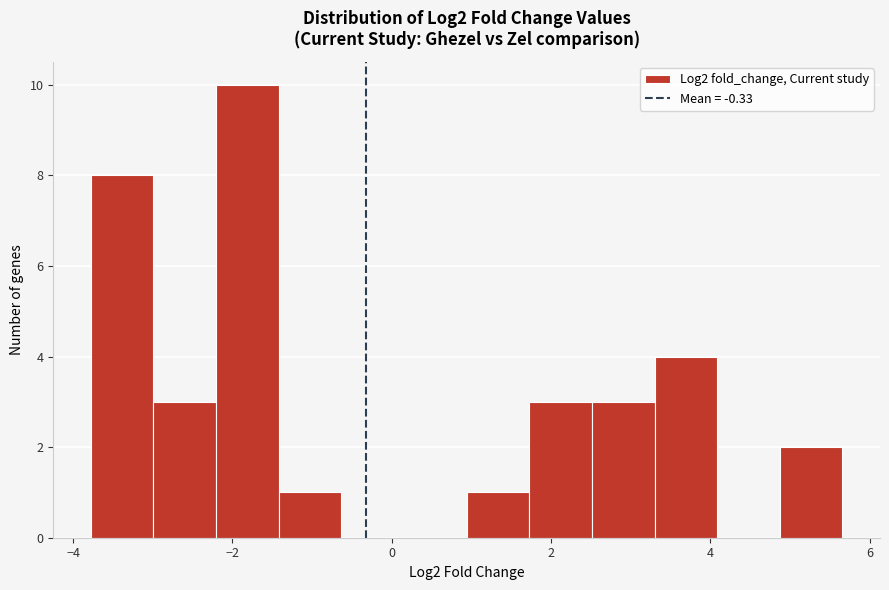

Read against the x-axis, roughly where is the centre of the tallest bar?

-1.8